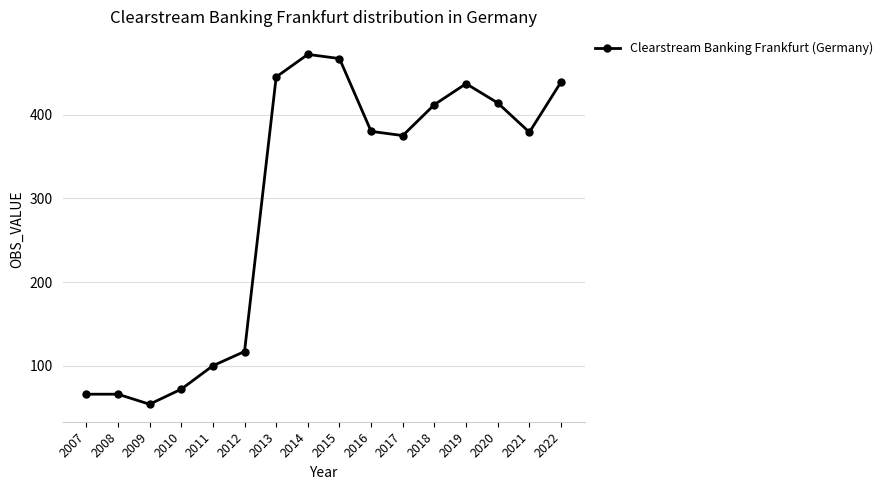

How many points are lower than both their immediate neighbors (excluding endpoints)?

3